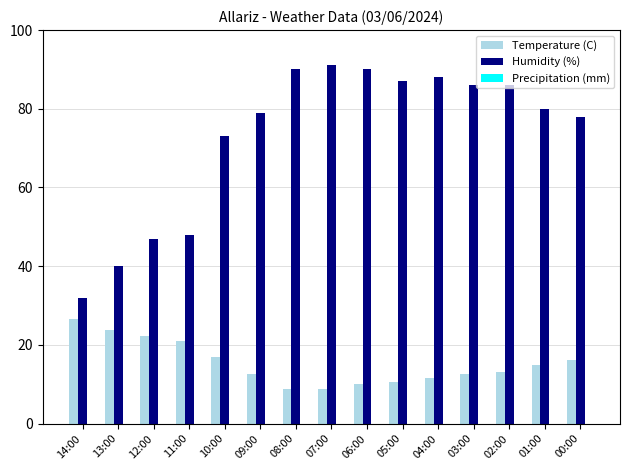

How many groups of bars are there?

15